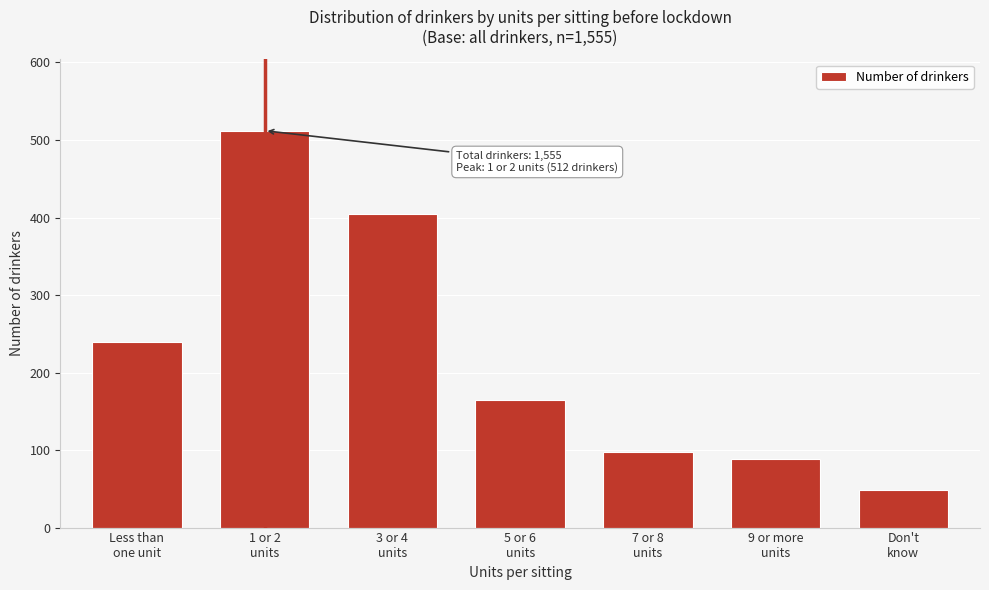

Reading left to right, extract all data points from this chart.

240	512	405	165	98	88	48